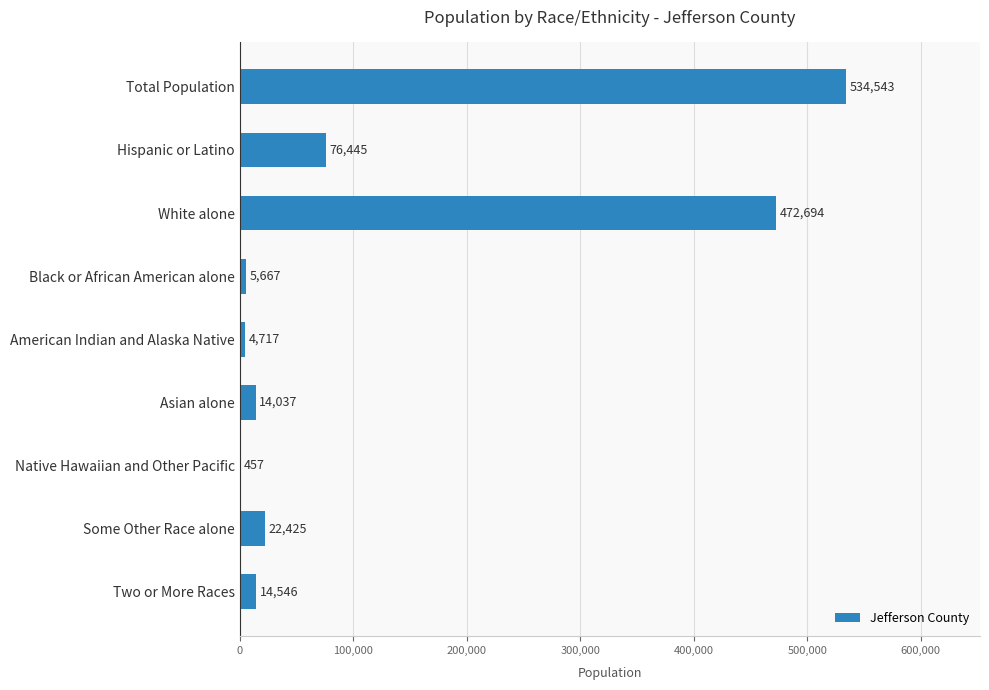

The chart shows a value of 457 at Native Hawaiian and Other Pacific. True or false?

True